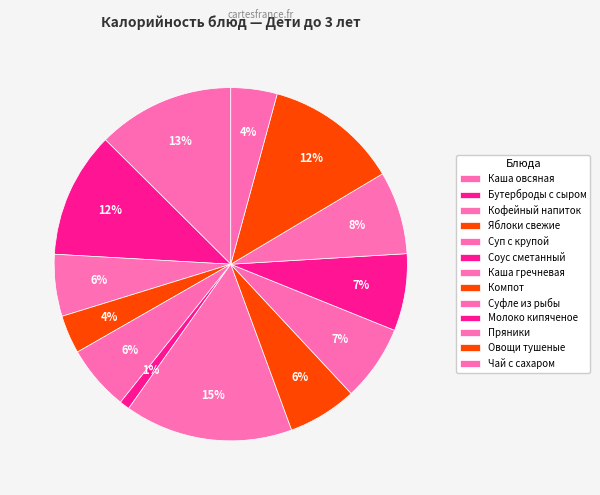

The Суп с крупой slice represents 6% of the pie. True or false?

True